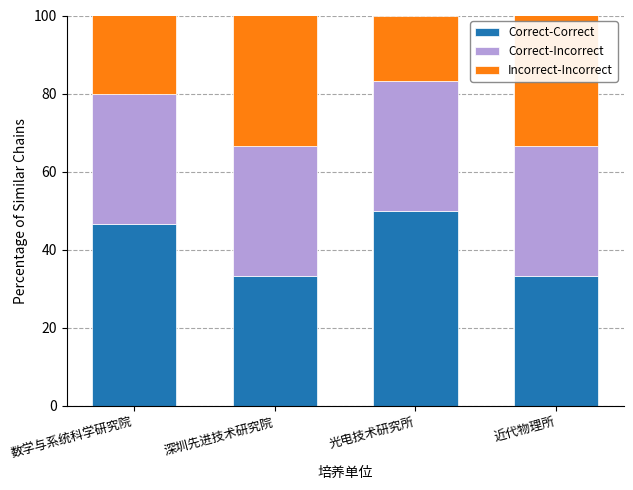

Does the chart contain stacked bars?

Yes